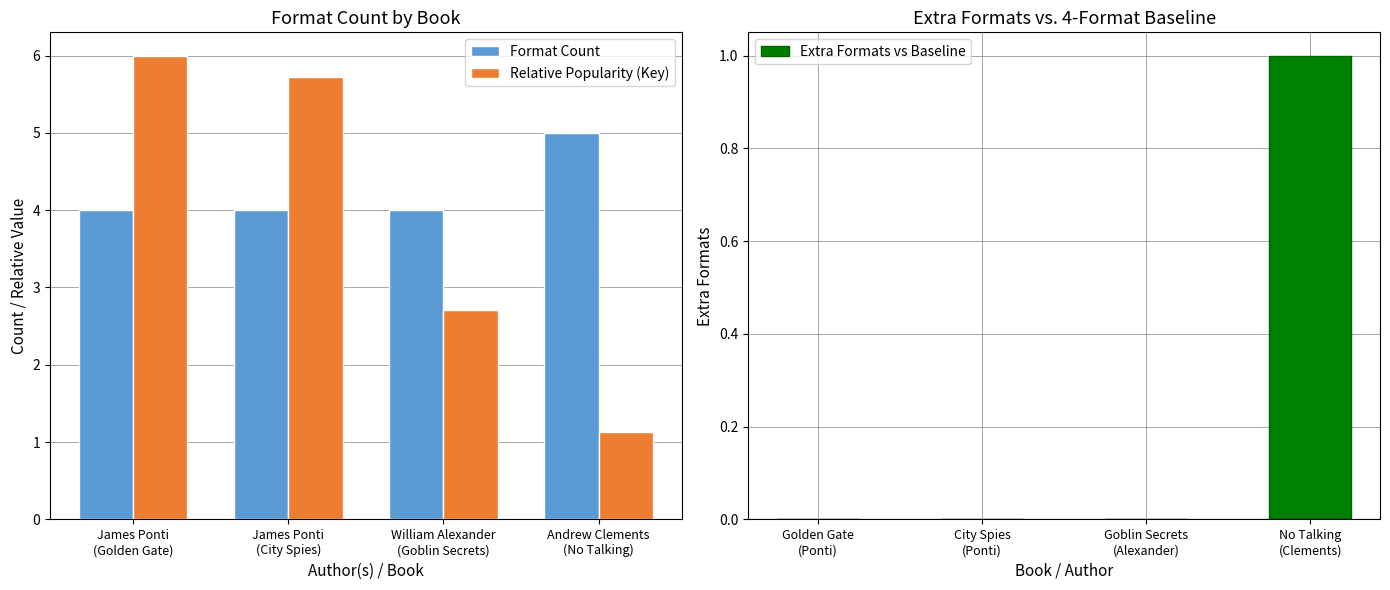

At which label does Format Count reach its minimum?

James Ponti
(Golden Gate)